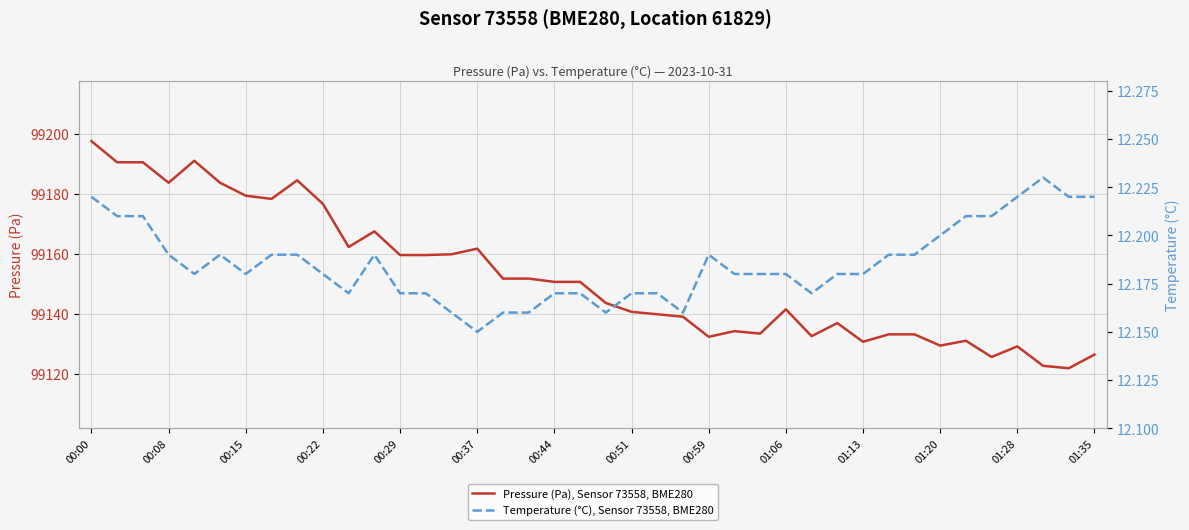

Which category has the highest value in the Pressure (Pa), Sensor 73558, BME280 series?

00:00